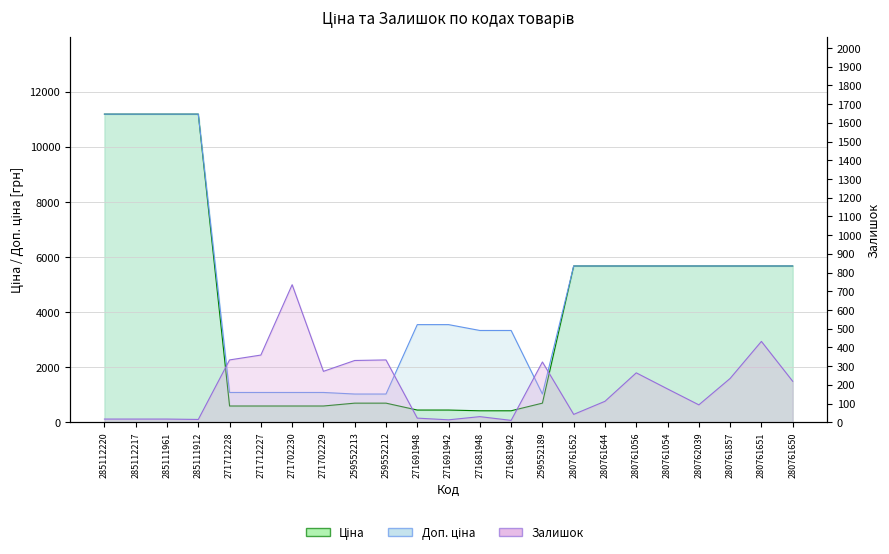

Rank the series by their maximum value, from lowest to highest.

Залишок, Ціна, Доп. ціна